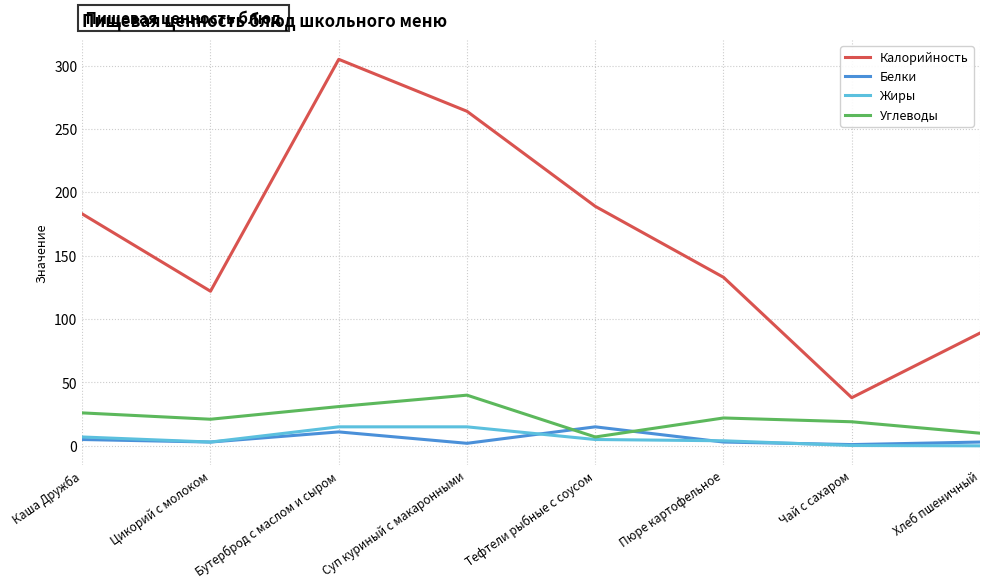

At which label does Калорийность reach its minimum?

Чай с сахаром